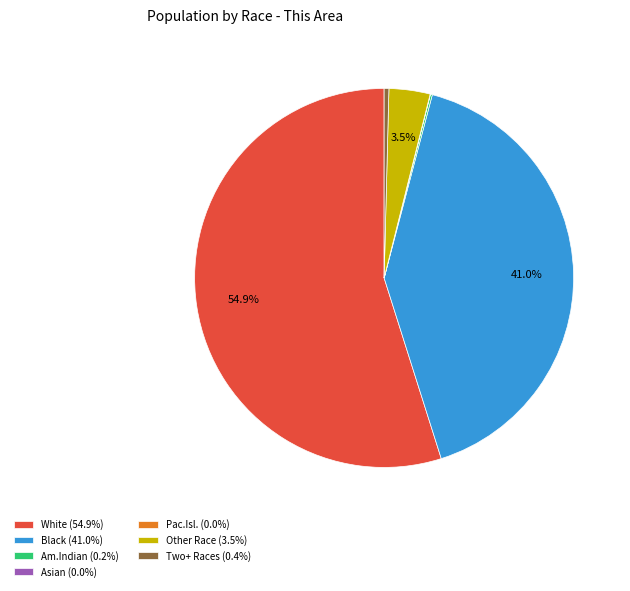

What percentage is NOT represented by Black (41.0%)?

59.0%